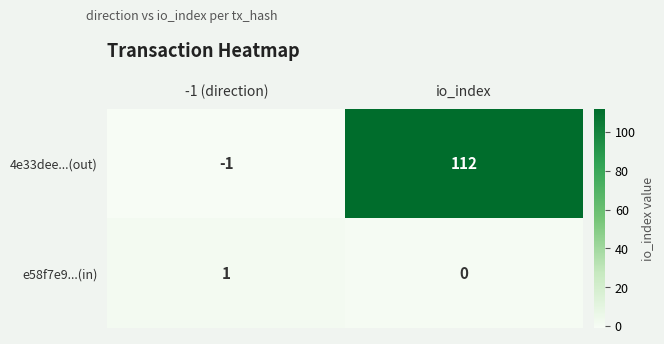

Between -1 (direction) and io_index, which series saw the biggest shift?

4e33dee...(out)